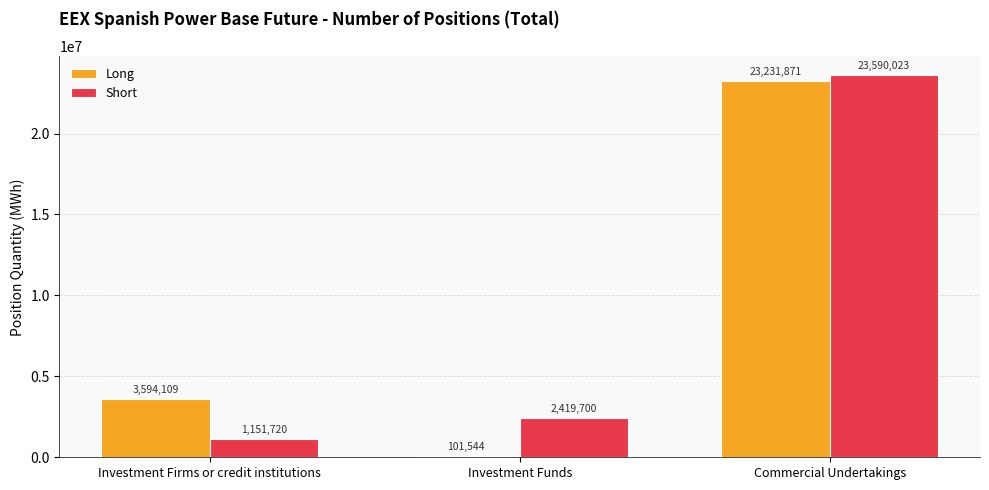

What is the label of the 3rd bar from the left?

Commercial Undertakings